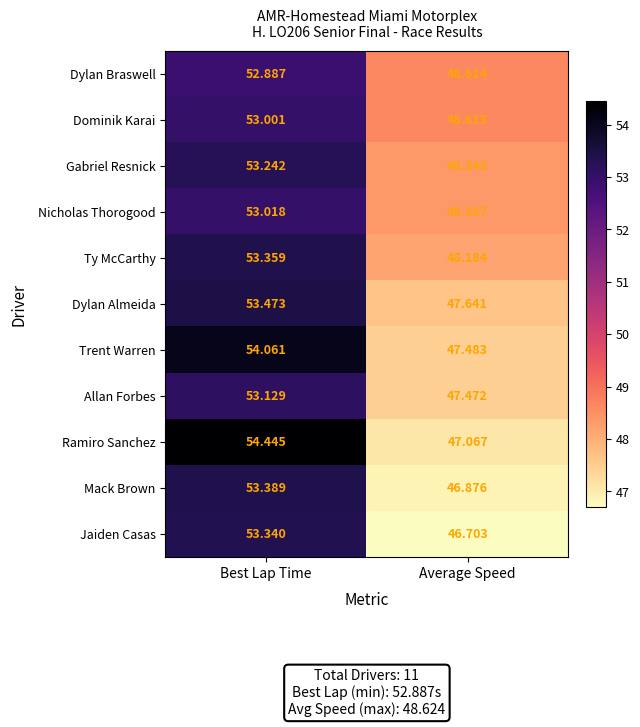

At which category does the chart reach its peak across all series?

Best Lap Time